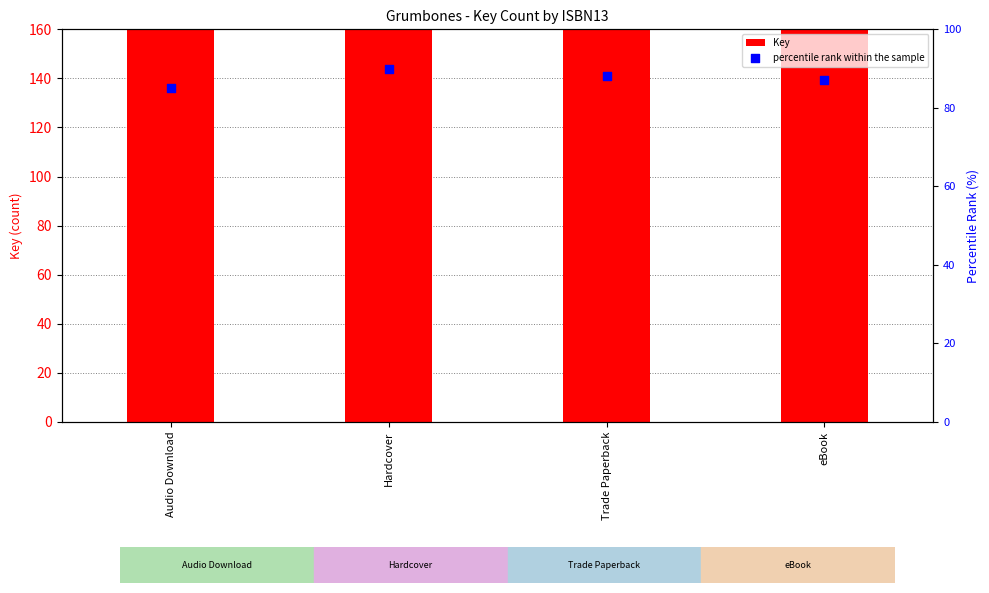

At which category is the sum across all series the highest?

Hardcover